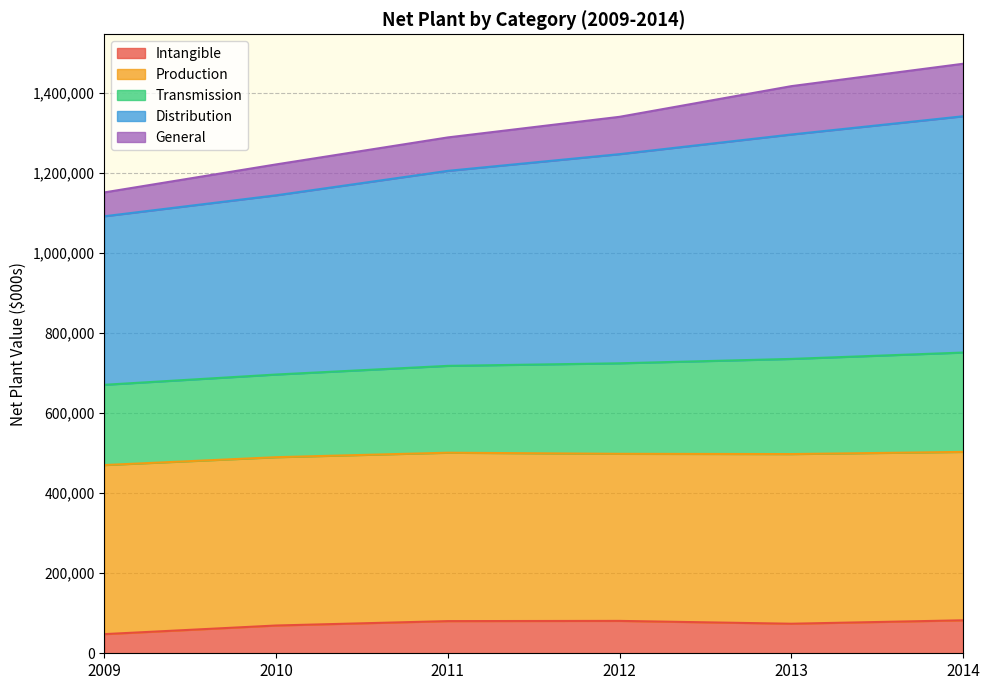

What is the lowest value of the Intangible series?

47814